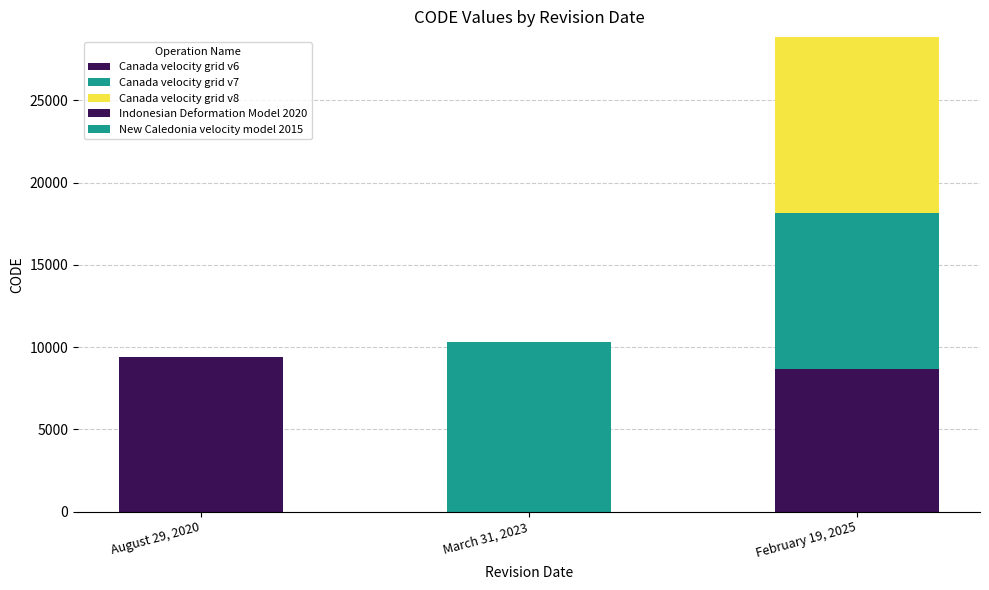

How many values in the Canada velocity grid v6 series exceed 0?

1